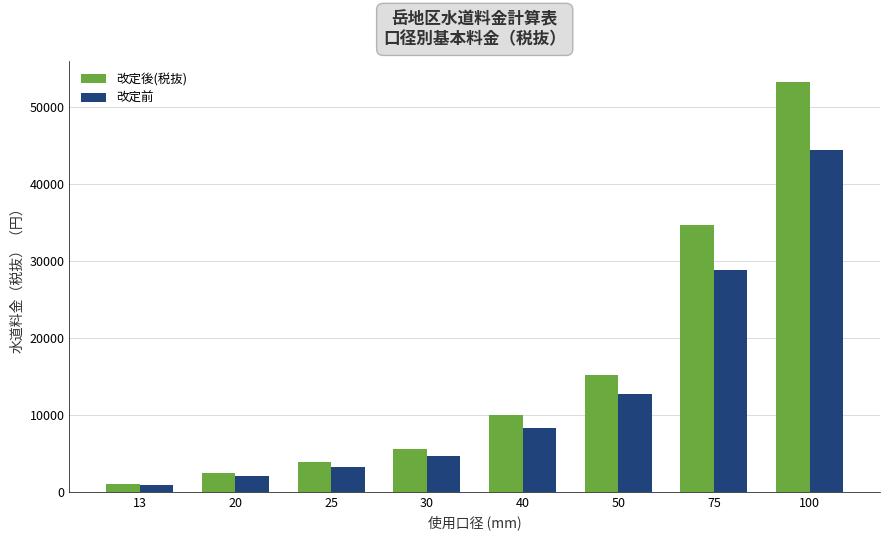

Where is 改定前 nearest to the value 22640?

75